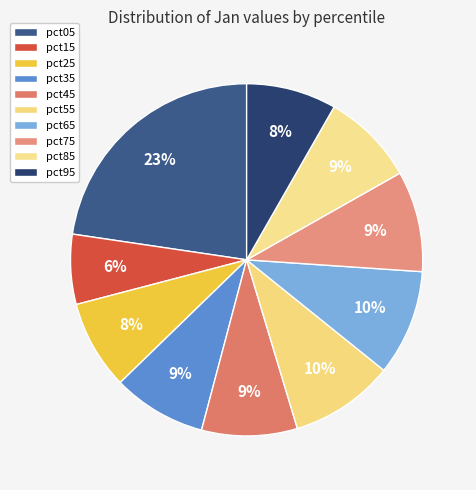

Which slice is the smallest?

pct15